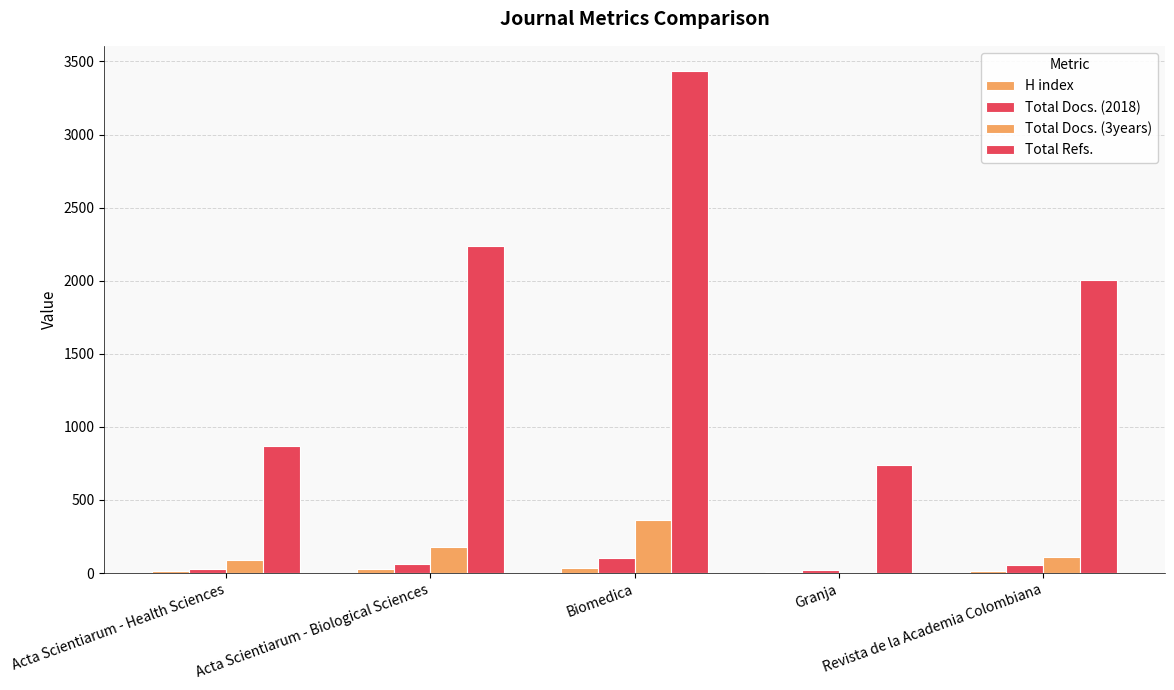

What is the value of the Total Docs. (3years) bar at the 5th from the left?

108